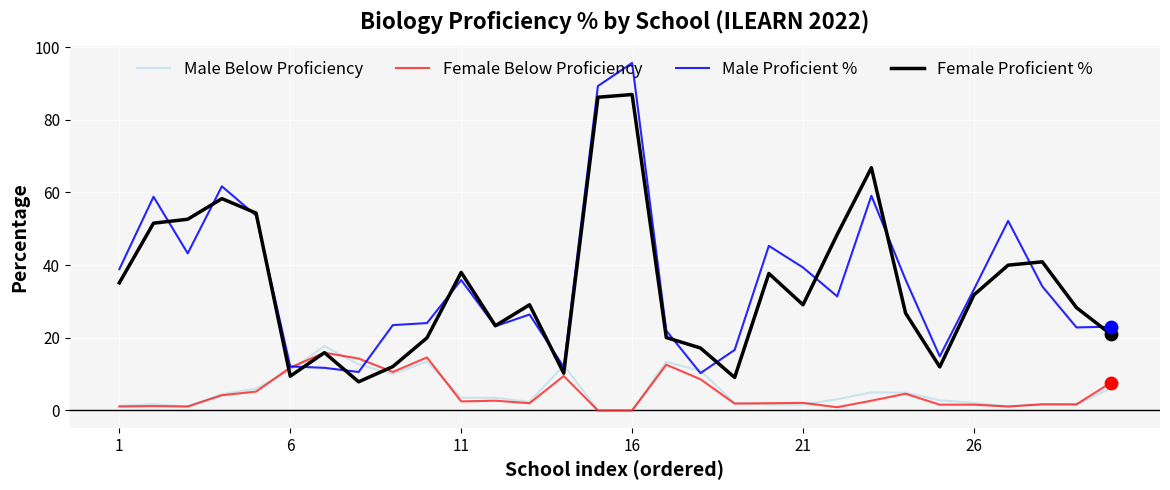

What are all the series names shown in the legend?

Male Below Proficiency, Female Below Proficiency, Male Proficient %, Female Proficient %